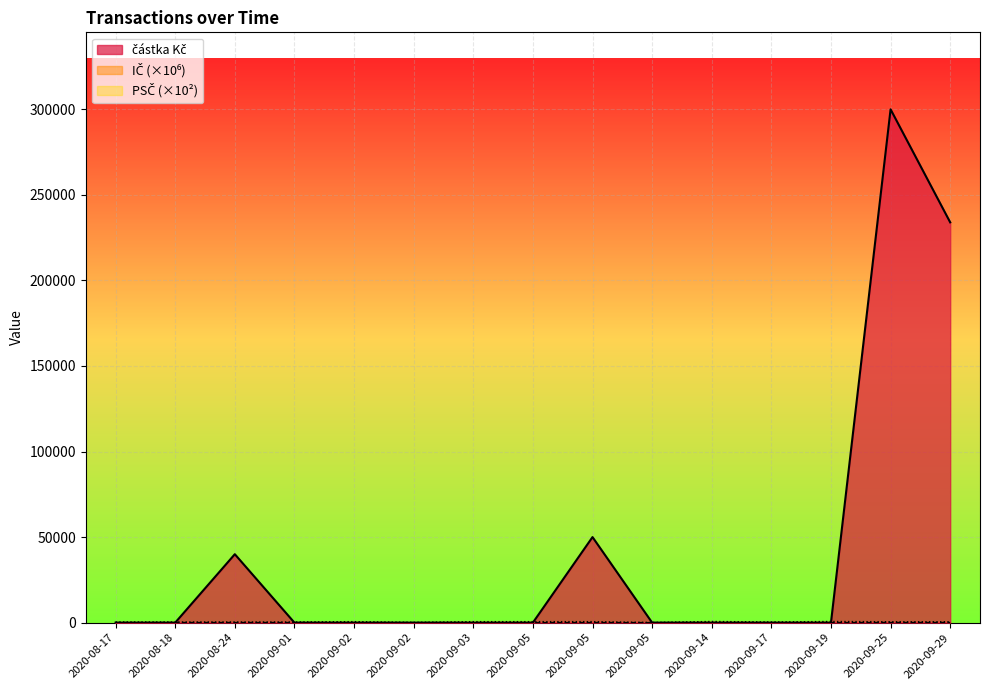

Is it true that PSČ equals 584.0 at 2020-09-05?

True